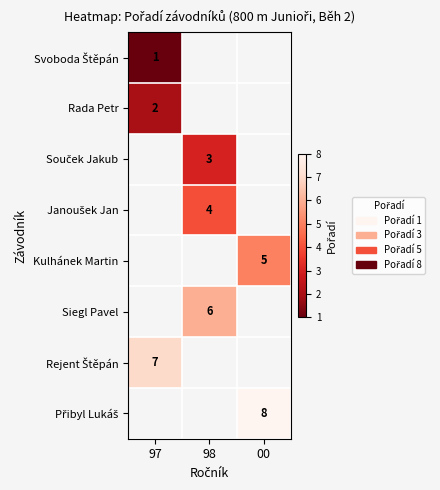

What is the minimum value shown in the chart?

1.0